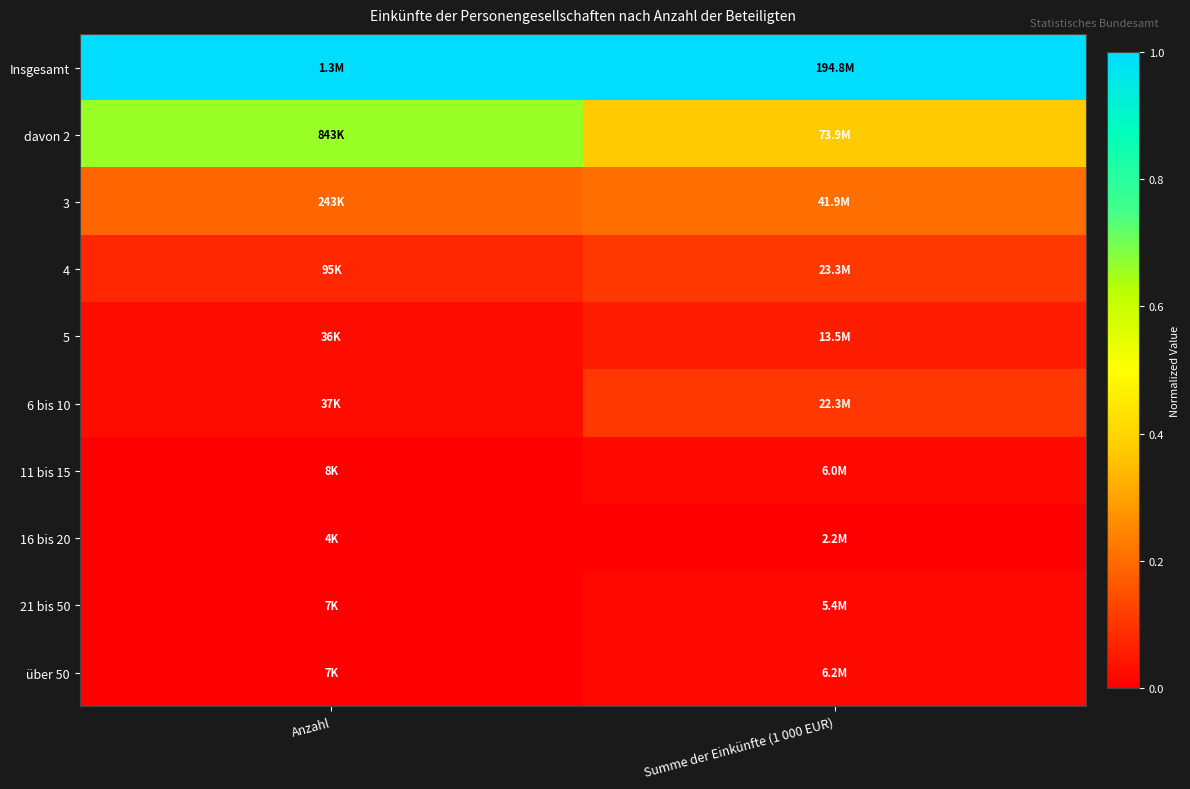

Reading right to left, transcribe all the data shown in this chart.

Insgesamt: Summe der Einkünfte (1 000 EUR)=1.0	Anzahl=1.0
davon 2: Summe der Einkünfte (1 000 EUR)=0.4	Anzahl=0.7
3: Summe der Einkünfte (1 000 EUR)=0.2	Anzahl=0.2
4: Summe der Einkünfte (1 000 EUR)=0.1	Anzahl=0.1
5: Summe der Einkünfte (1 000 EUR)=0.1	Anzahl=0.0
6 bis 10: Summe der Einkünfte (1 000 EUR)=0.1	Anzahl=0.0
11 bis 15: Summe der Einkünfte (1 000 EUR)=0.0	Anzahl=0.0
16 bis 20: Summe der Einkünfte (1 000 EUR)=0.0	Anzahl=0.0
21 bis 50: Summe der Einkünfte (1 000 EUR)=0.0	Anzahl=0.0
über 50: Summe der Einkünfte (1 000 EUR)=0.0	Anzahl=0.0